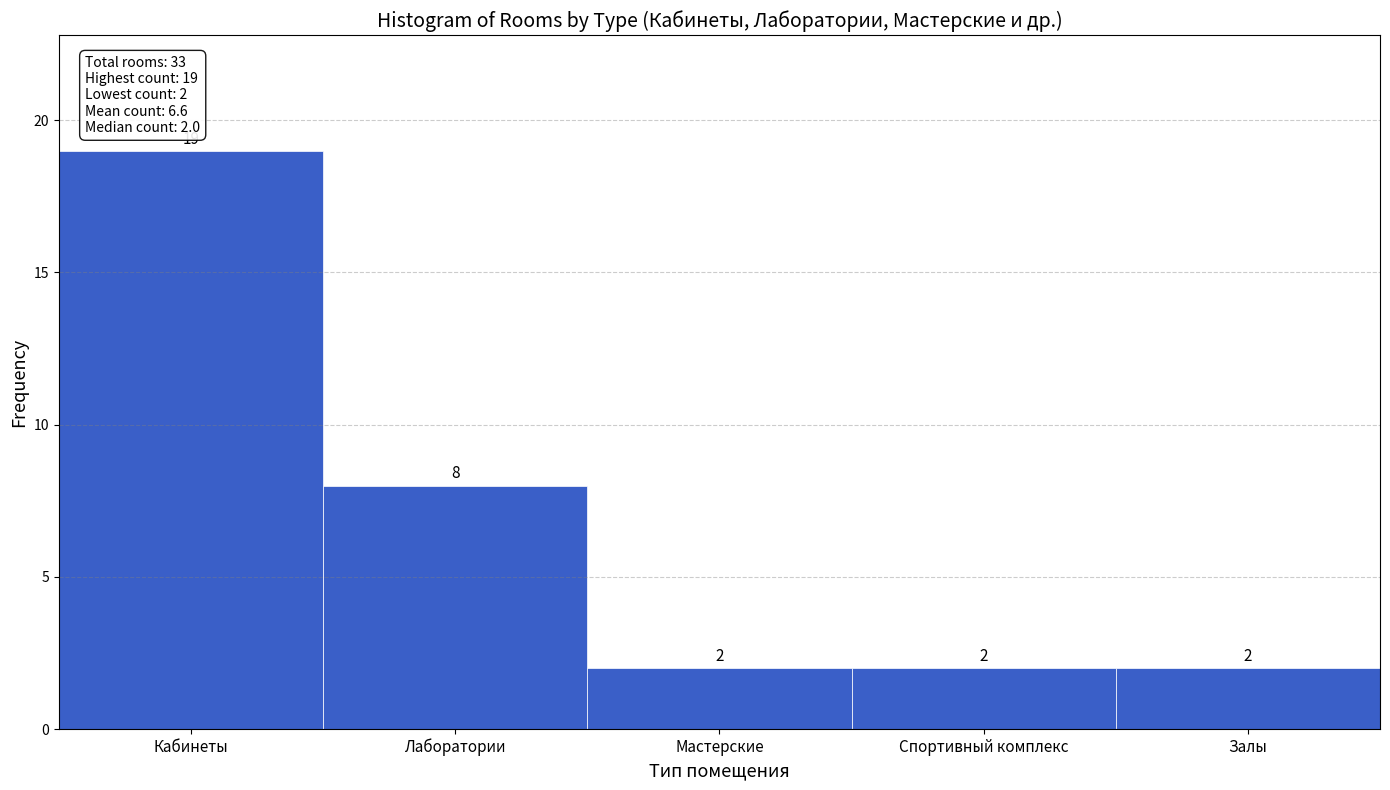

Reading right to left, list all the values displayed in this chart.

2	2	2	8	19